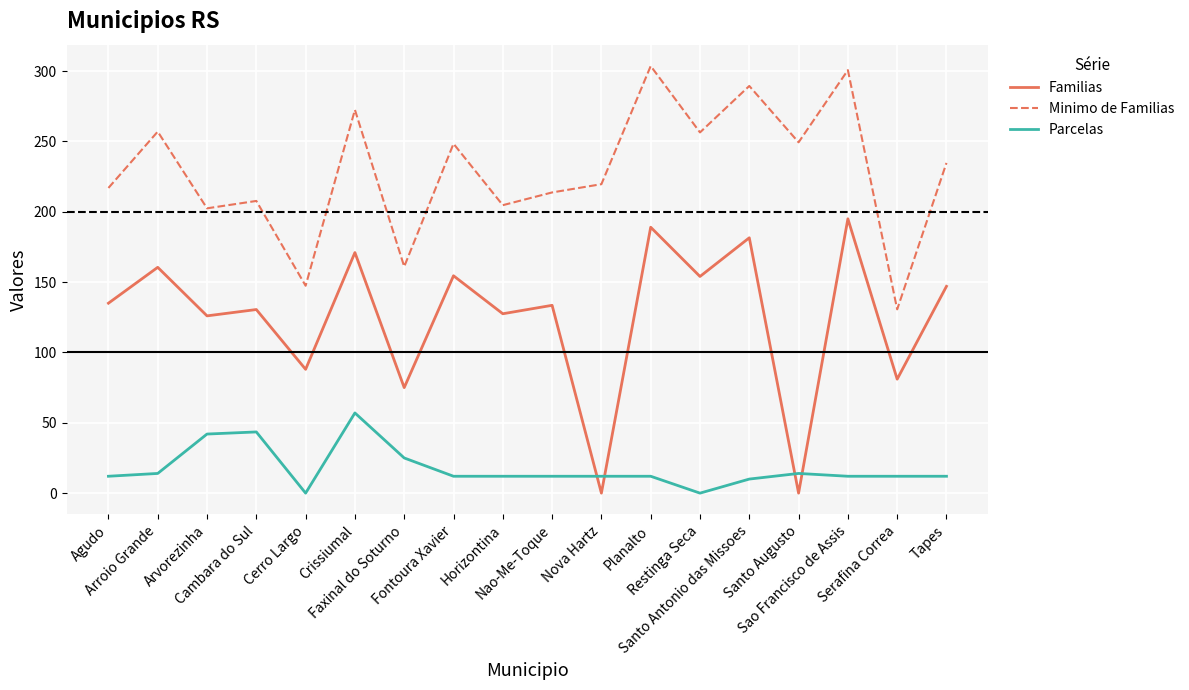

How many series are shown in this chart?

3